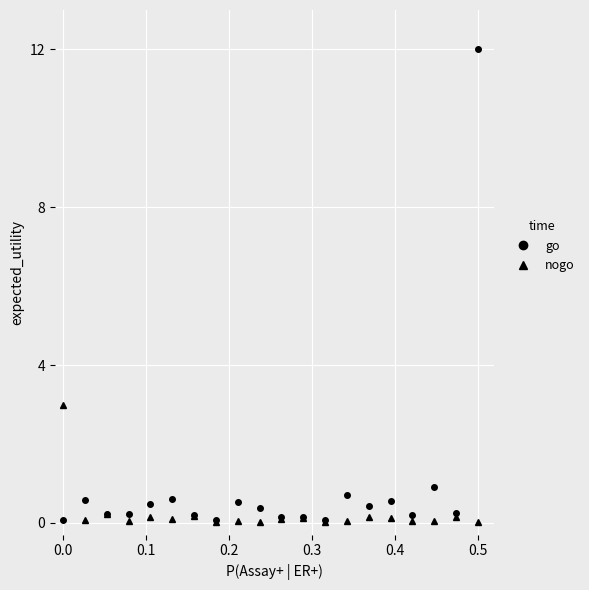

What is the value of the go point at the 2nd from the left?

0.6